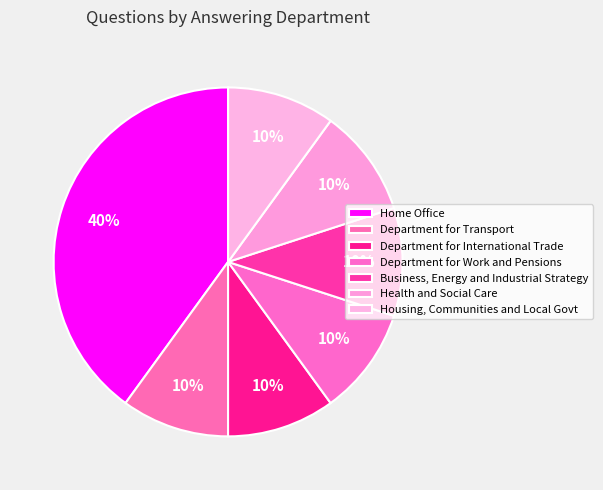

Count the number of slices in the pie.

7